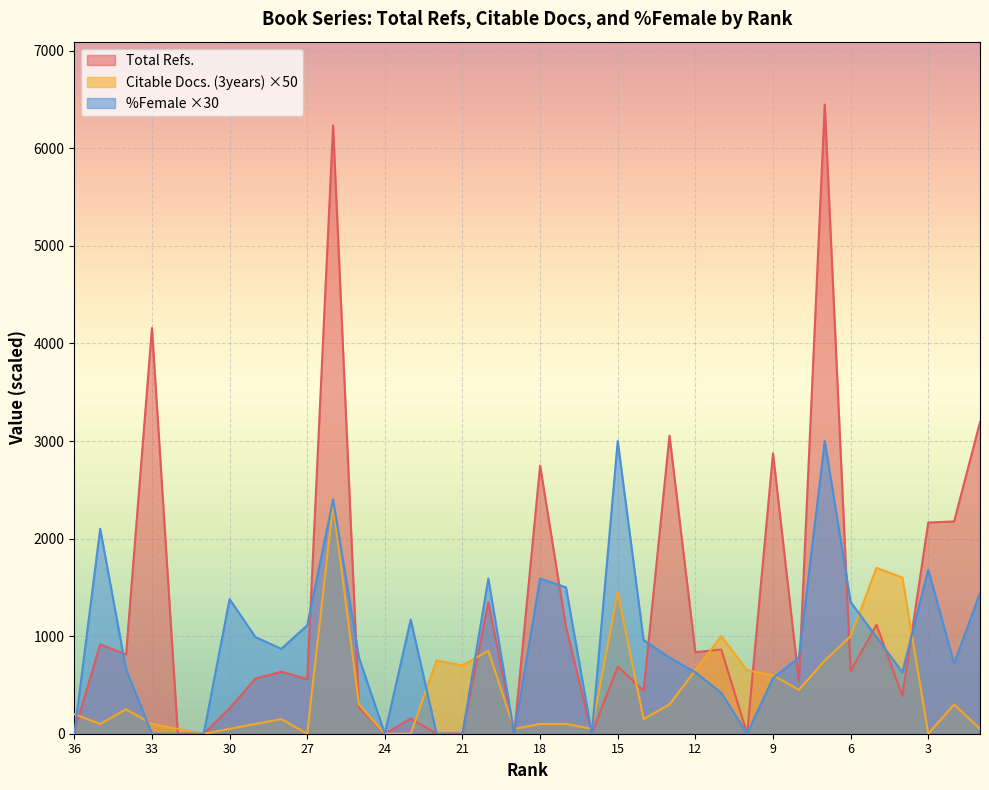

At how many categories does at least one series exceed 4188?

2